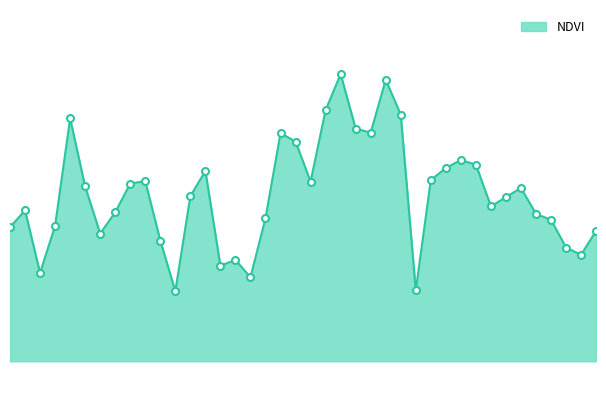

True or false: the data has more than 1 interior local peaks.

True